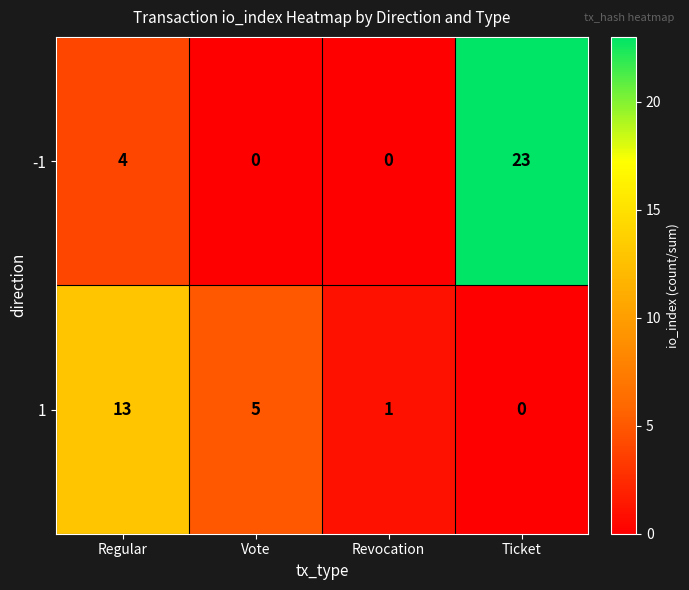

At which category does the chart reach its peak across all series?

Ticket